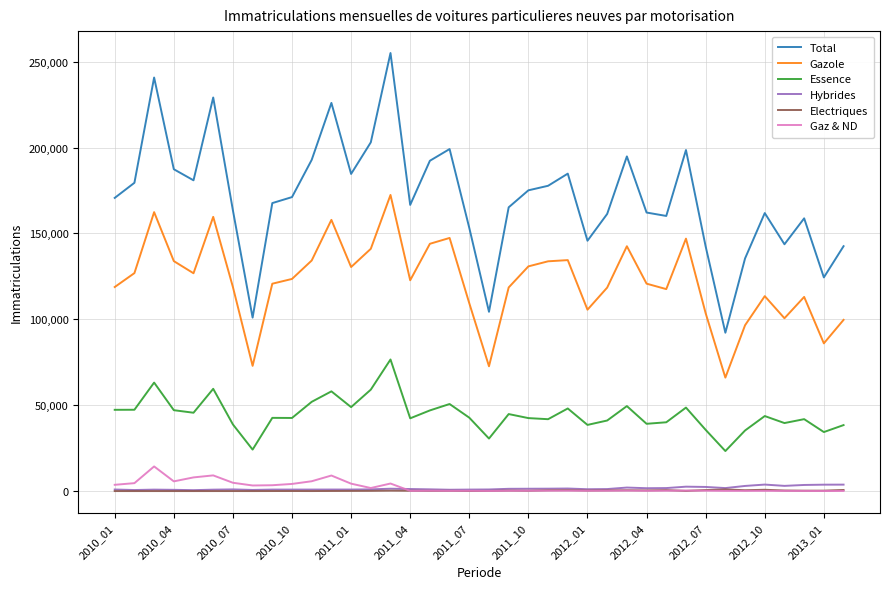

What is the lowest value of the Total series?

92191